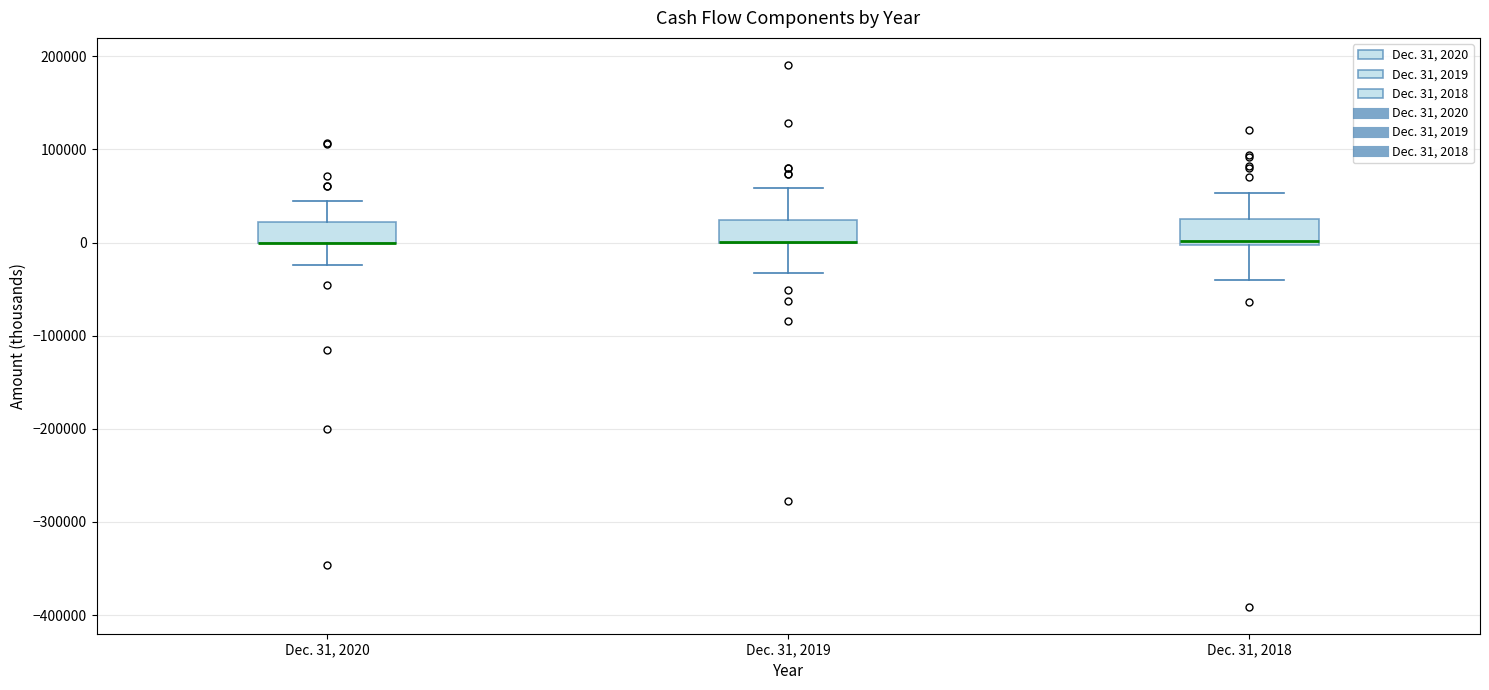

Where is the upper edge of the box for Dec. 31, 2019 on the y-axis? The values are not printed on the chart, so give them approximately, as read against the axis.

20000